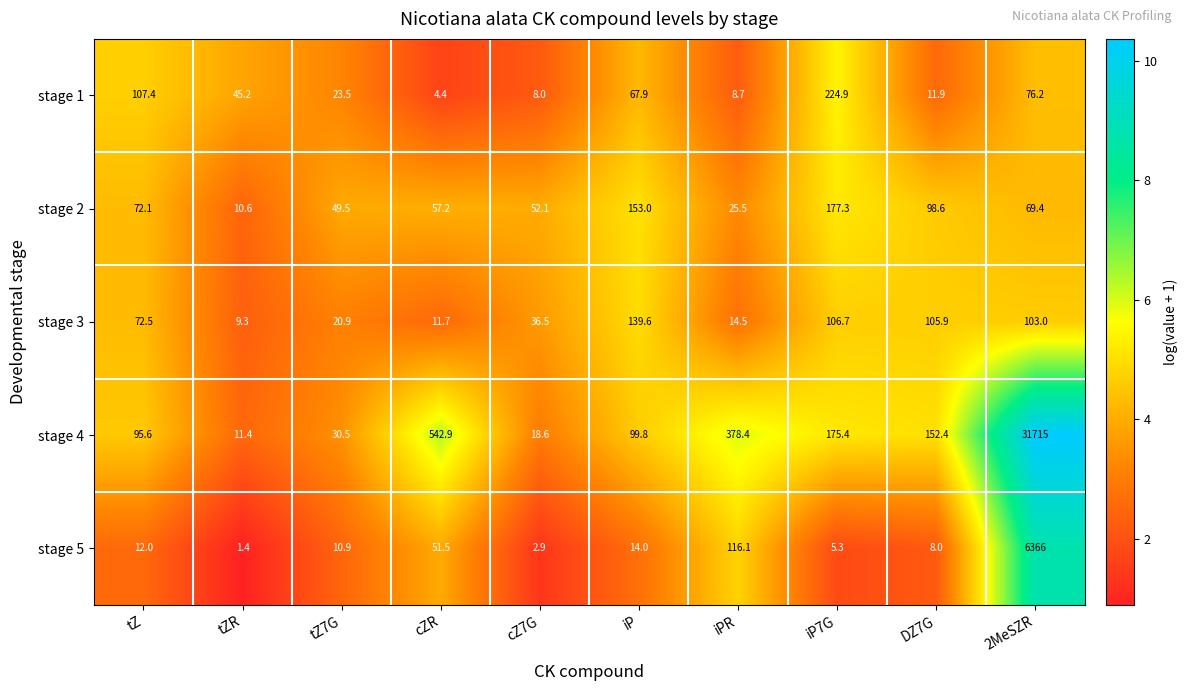

Which category has the highest value across all series?

2MeSZR